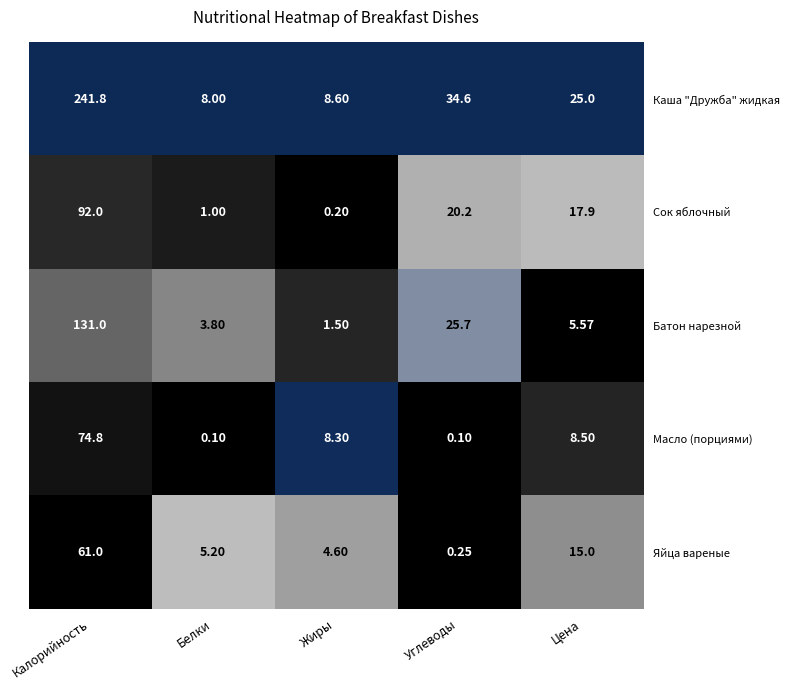

Rank the series by their maximum value, from highest to lowest.

Каша "Дружба" жидкая, Батон нарезной, Сок яблочный, Масло (порциями), Яйца вареные